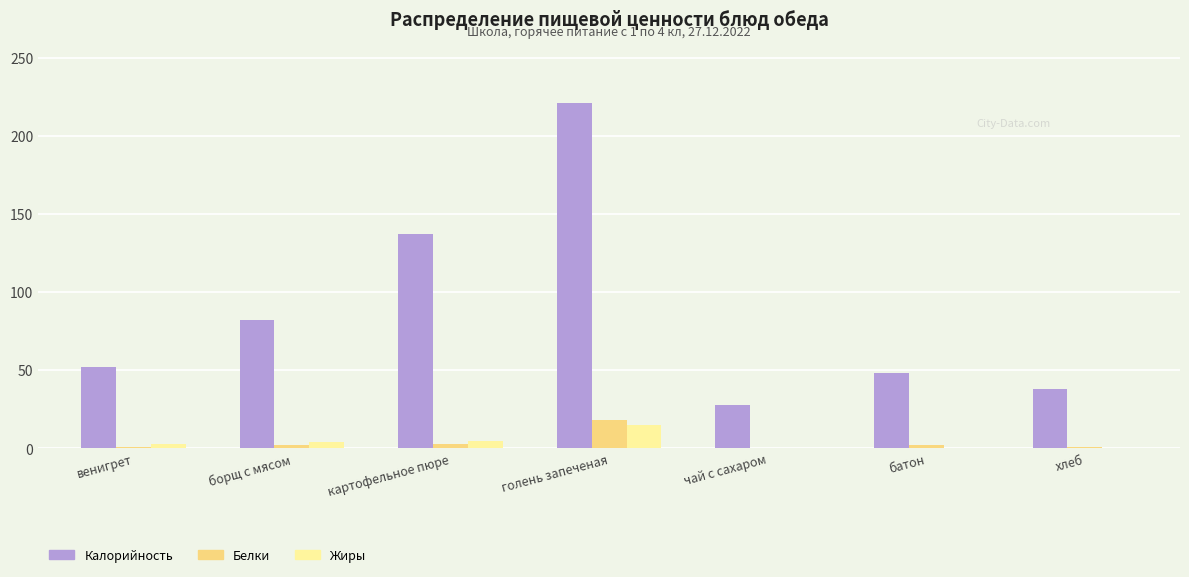

Which label corresponds to the largest value in the chart?

голень запеченая